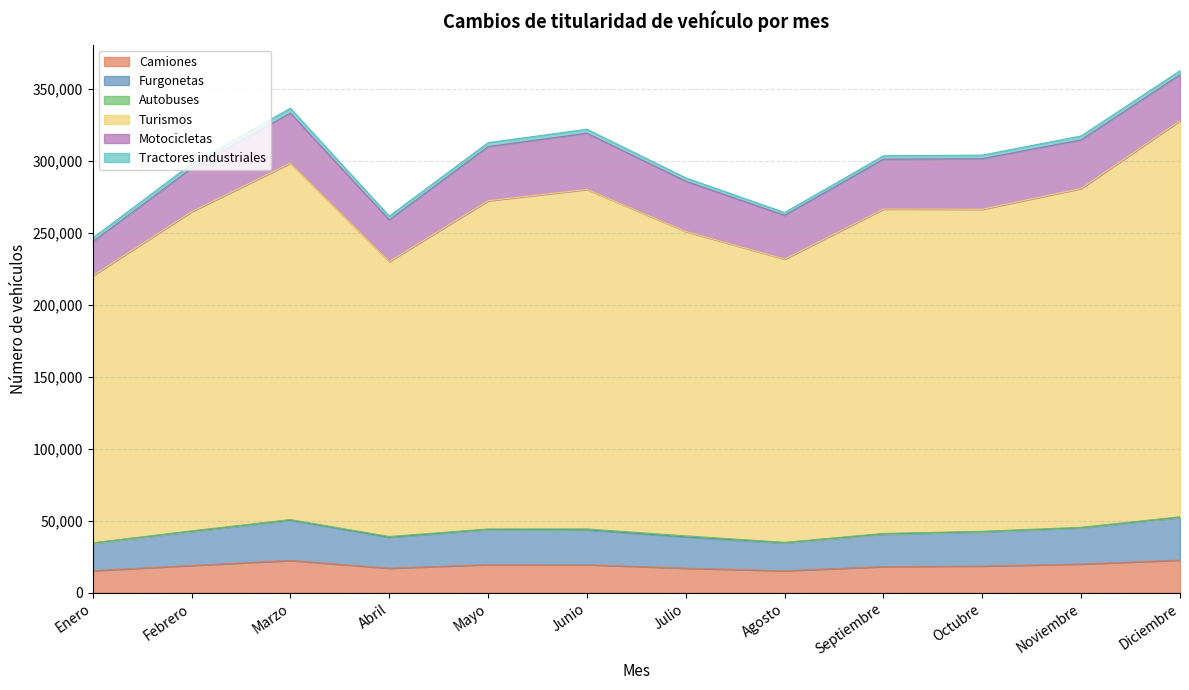

How many data points in Camiones are above 18899?

5